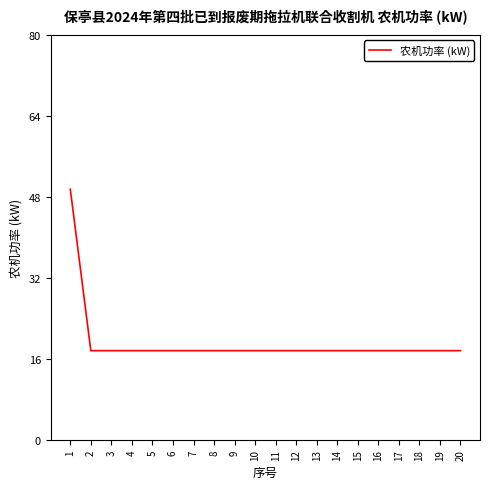

Is it true that the value at 14 is 12.2?

False